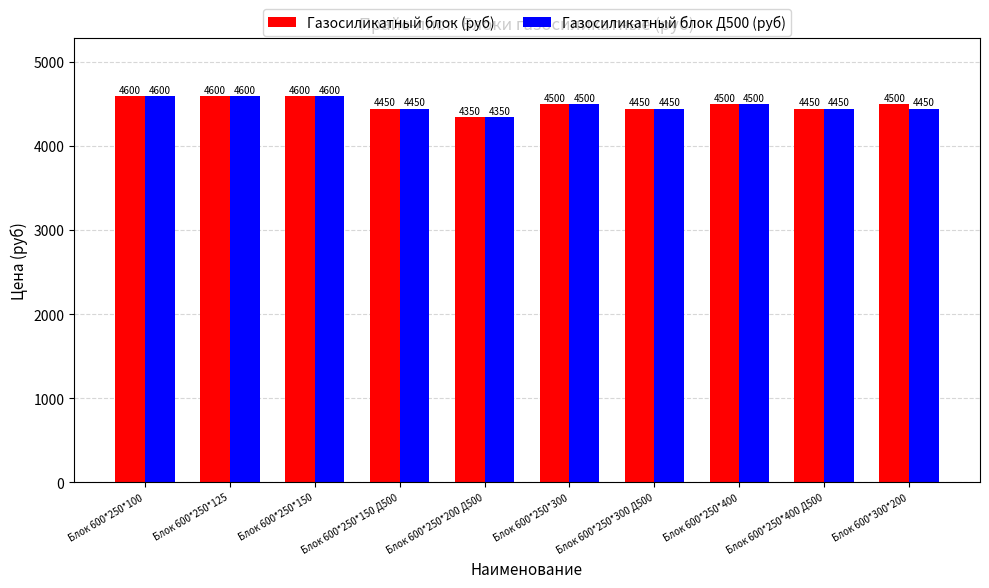

Reading left to right, list all the values displayed in this chart.

Газосиликатный блок (руб): 4600	4600	4600	4450	4350	4500	4450	4500	4450	4500
Газосиликатный блок Д500 (руб): 4600	4600	4600	4450	4350	4500	4450	4500	4450	4450